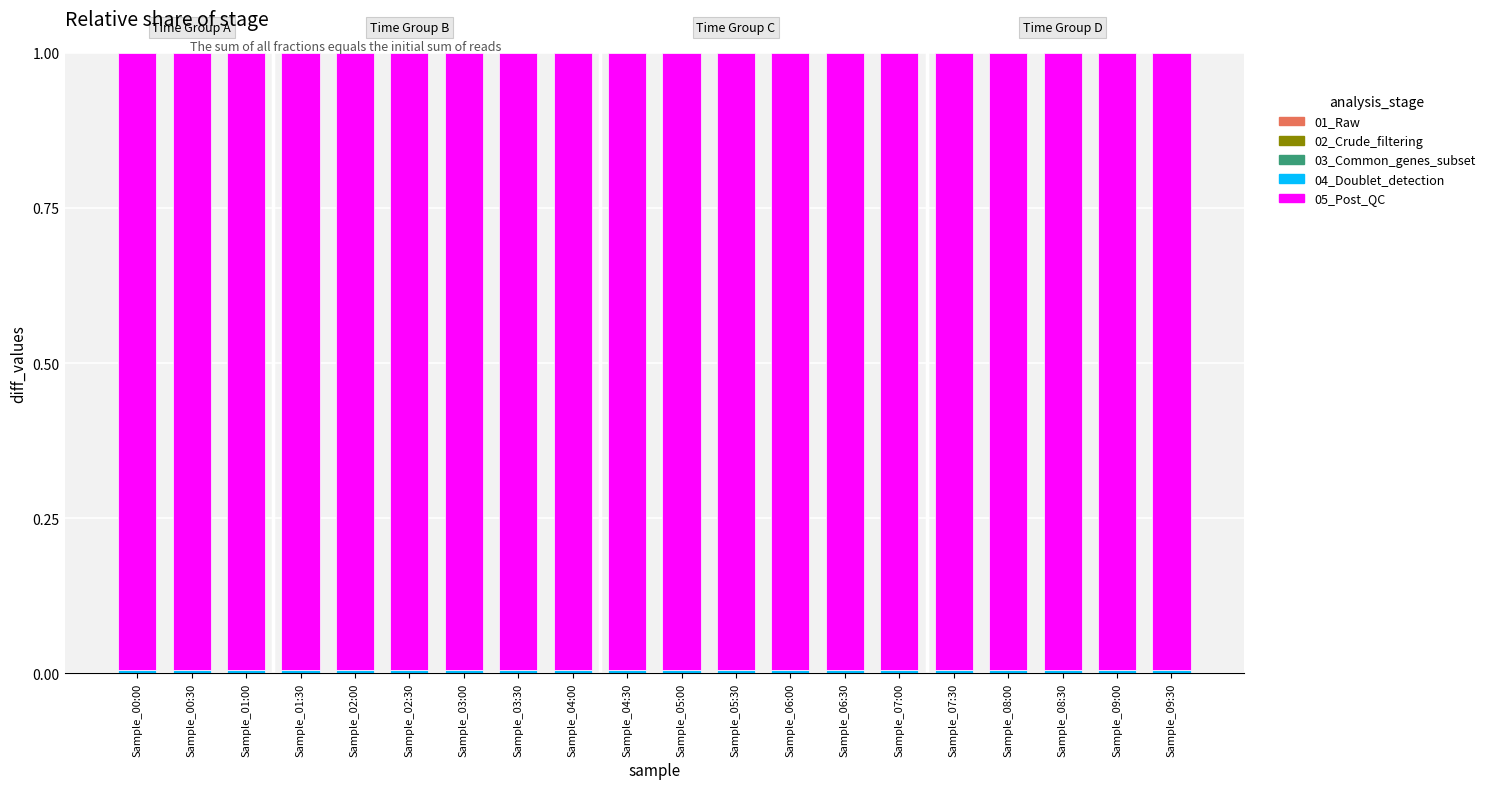

Where is 04_Doublet_detection nearest to the value 0?

Sample_01:00